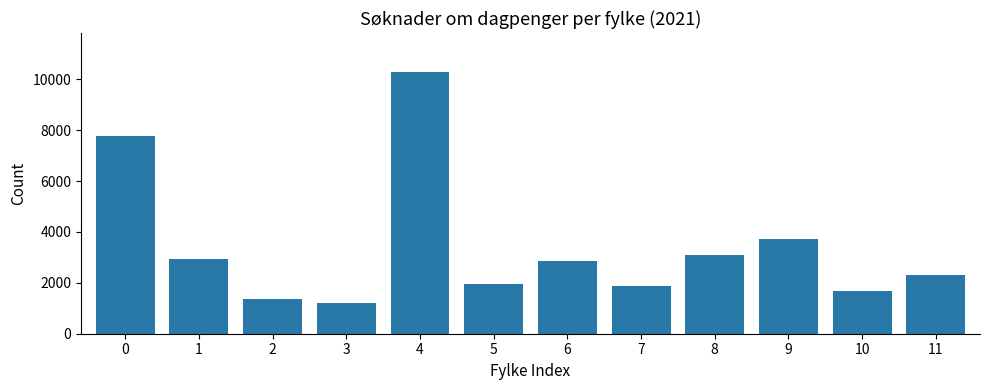

Reading left to right, transcribe all the data shown in this chart.

7774	2956	1353	1221	10279	1940	2864	1859	3114	3732	1672	2317